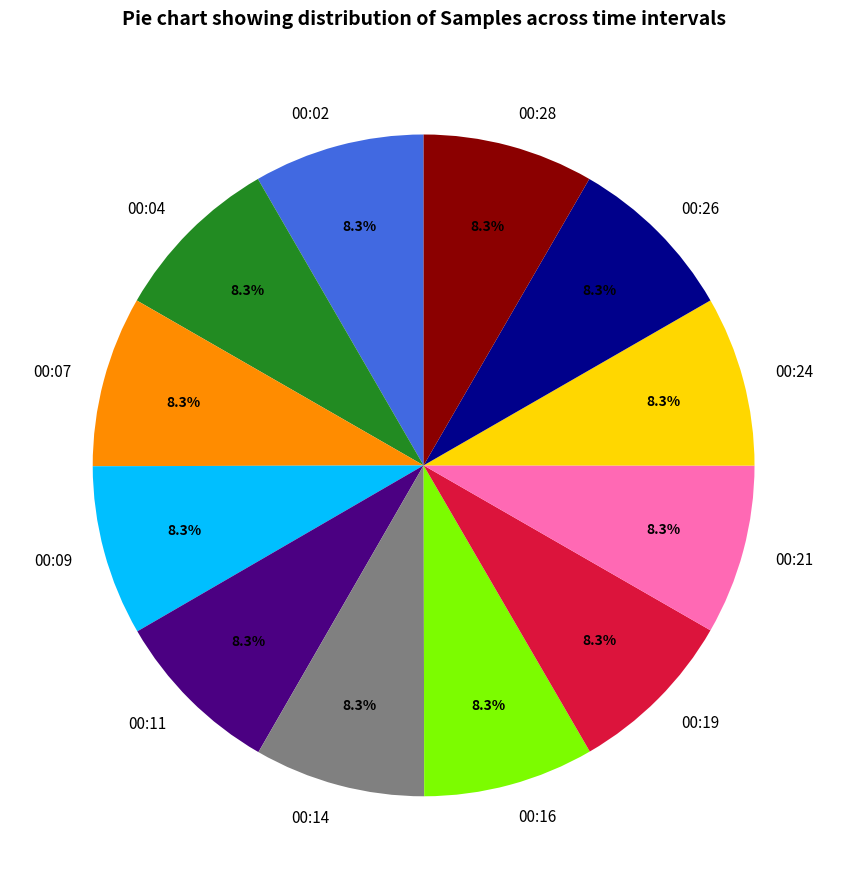

What percentage do 00:04 and 00:28 together represent?

16.7%